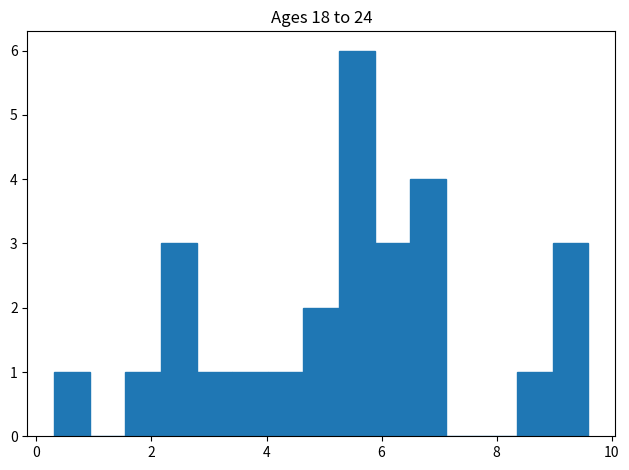

Read against the x-axis, roughly where is the centre of the tallest bar?

5.6